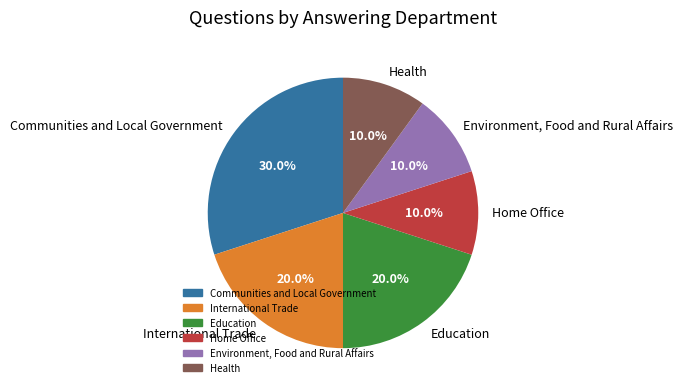

Does Home Office represent more than half of the total?

No